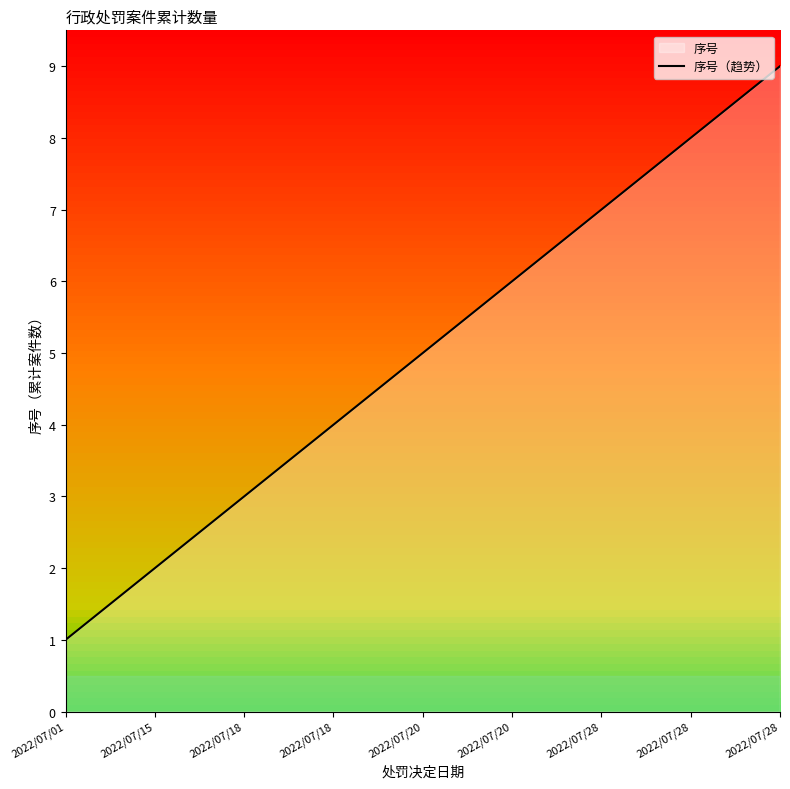

What is the smallest value displayed?

1